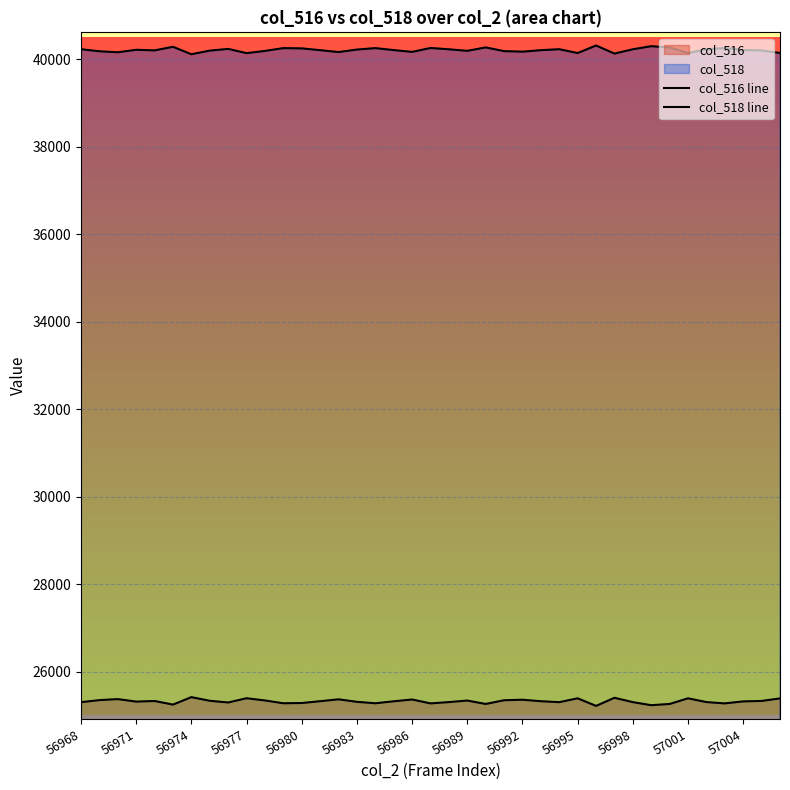

True or false: col_518 and col_516 cross at least once.

False